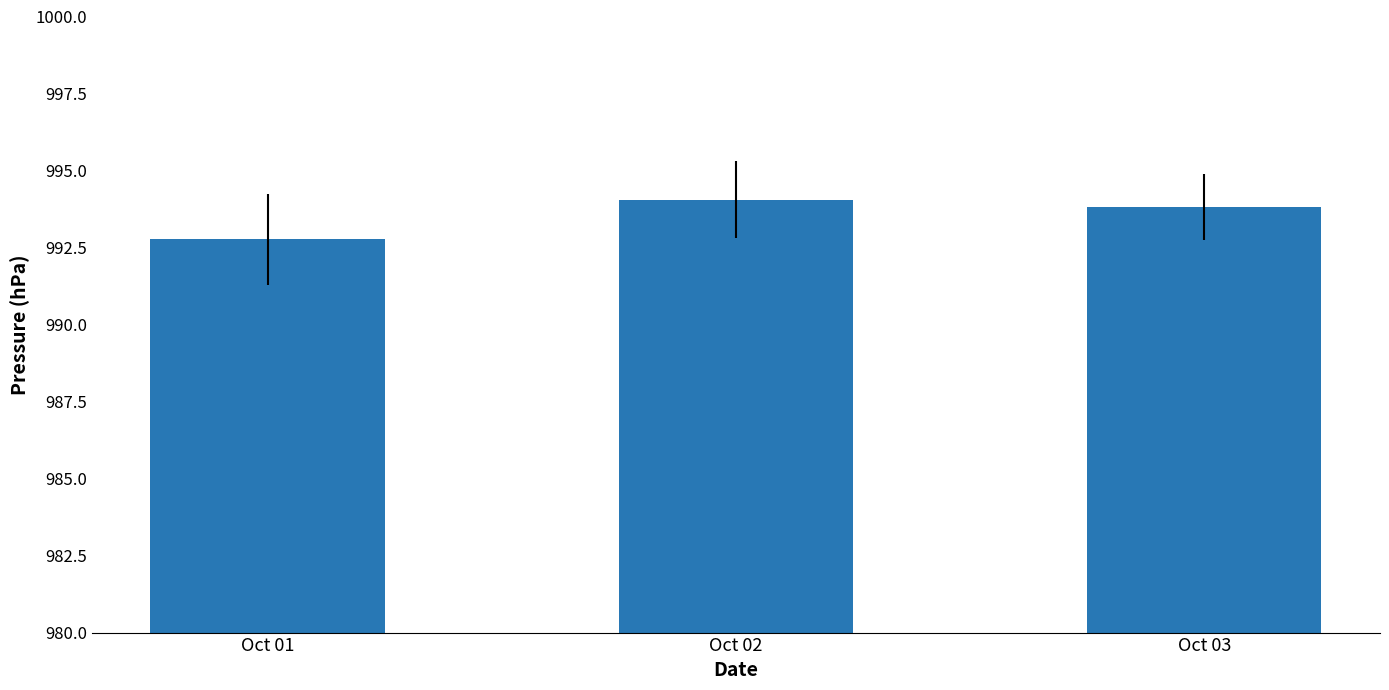

How many categories are shown in the chart?

3